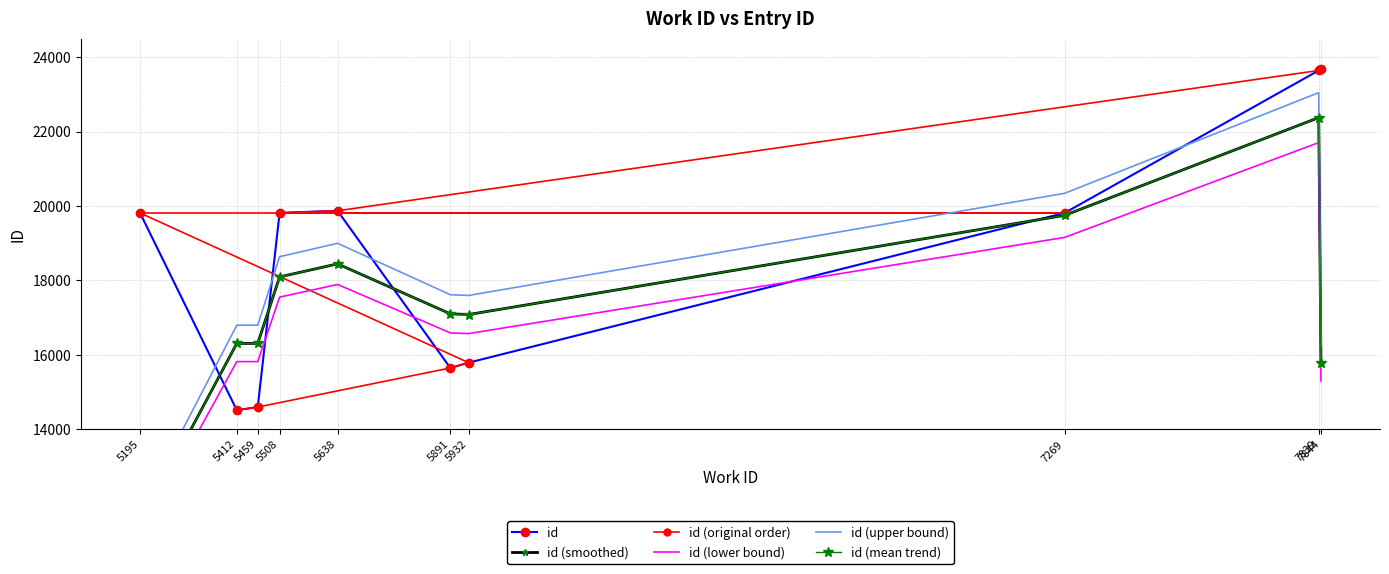

Where does the id (mean trend) series first go above 17103?

5508